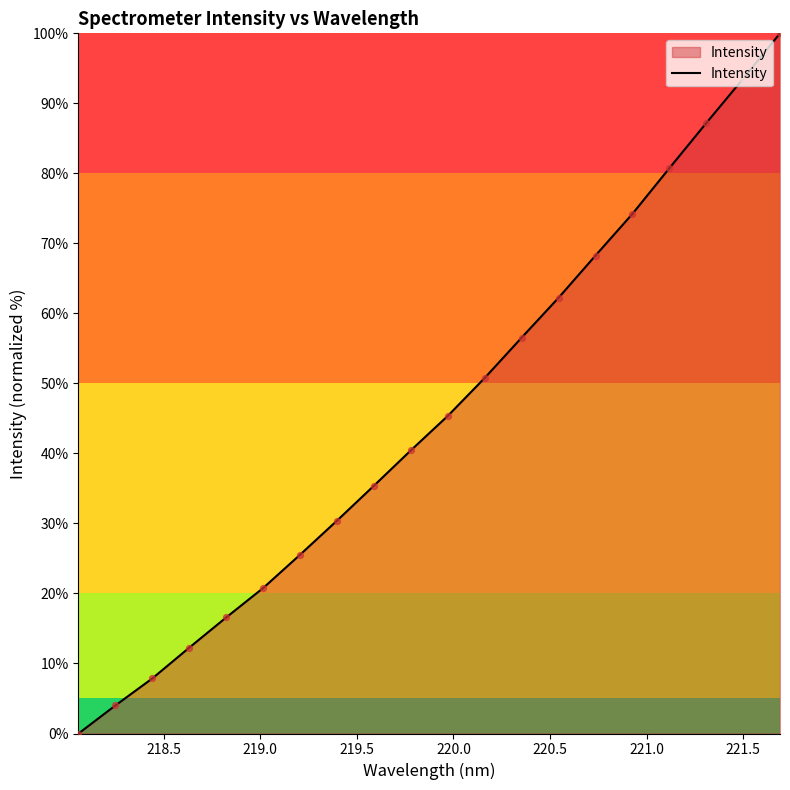

What is the difference between the maximum and minimum values?

100.0